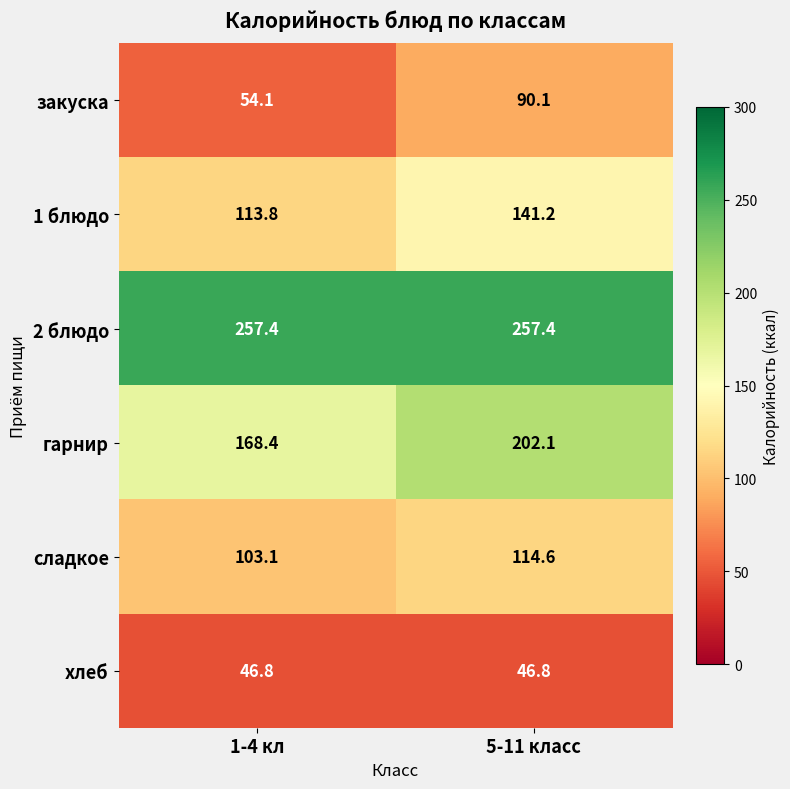

At which label is сладкое closest to 108?

1-4 кл